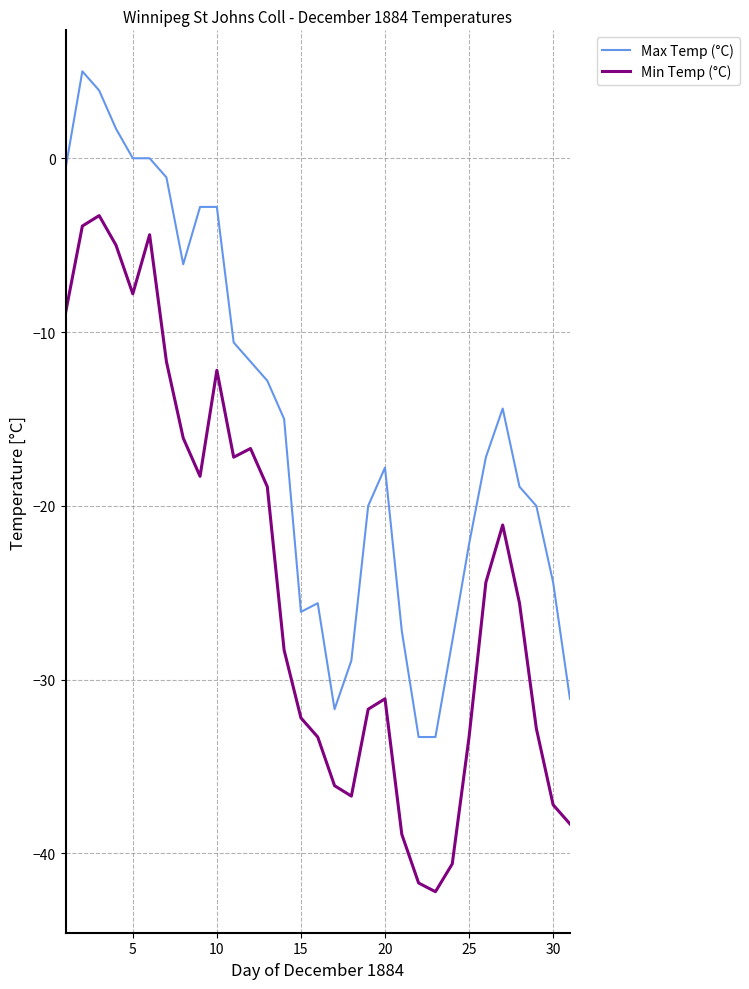

List the series in order of their overall mean, lowest first.

Min Temp (°C), Max Temp (°C)